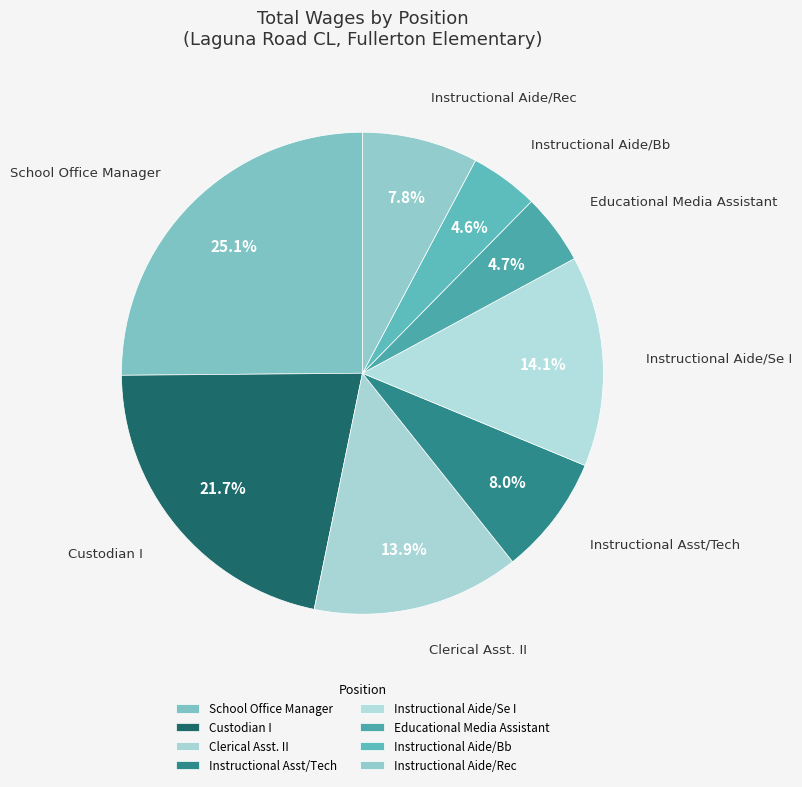

Combined, what portion of the pie is Instructional Aide/Bb and School Office Manager?

29.7%